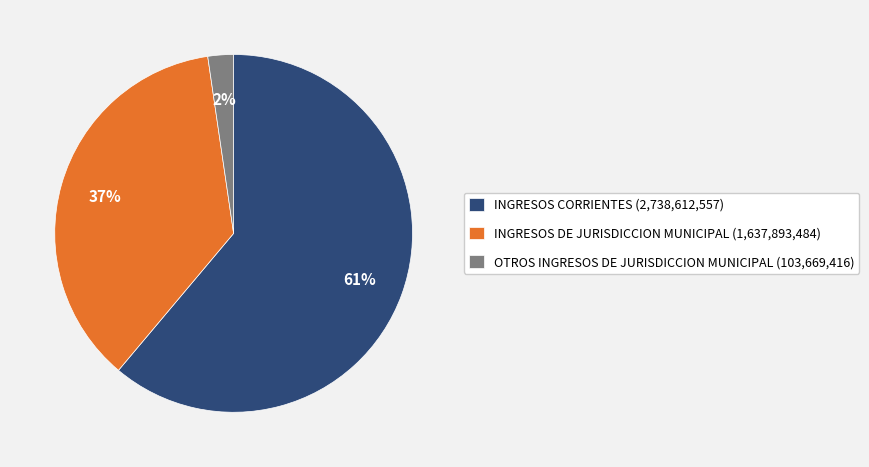

What is the majority slice?

INGRESOS CORRIENTES